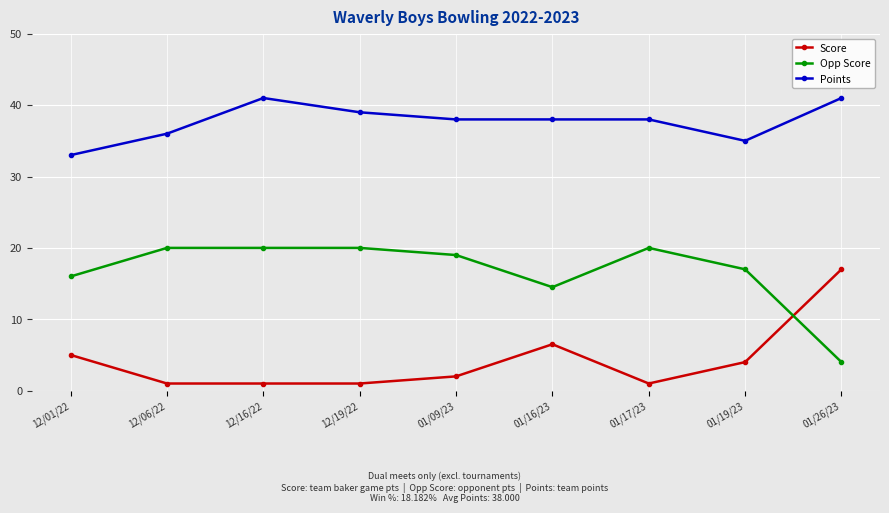

True or false: Opp Score and Points cross at least once.

False